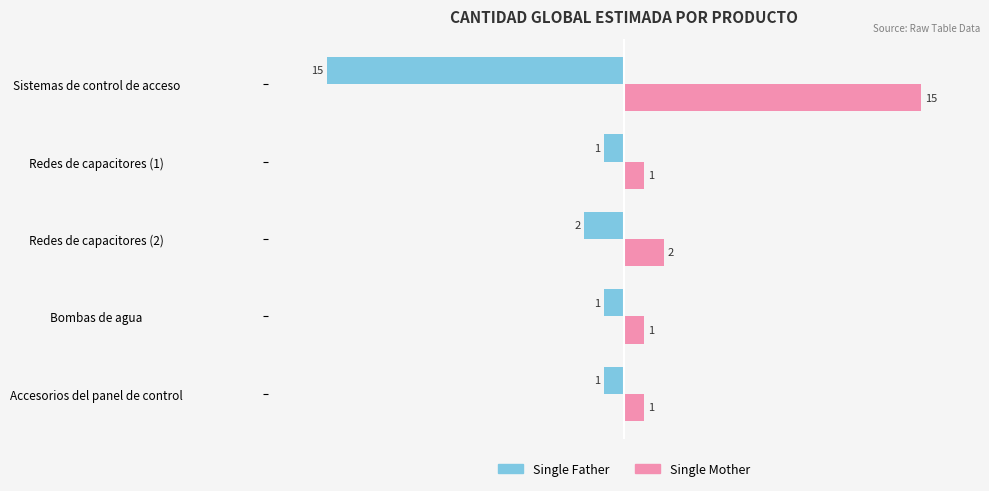

What is the minimum value for Single Father?

-15